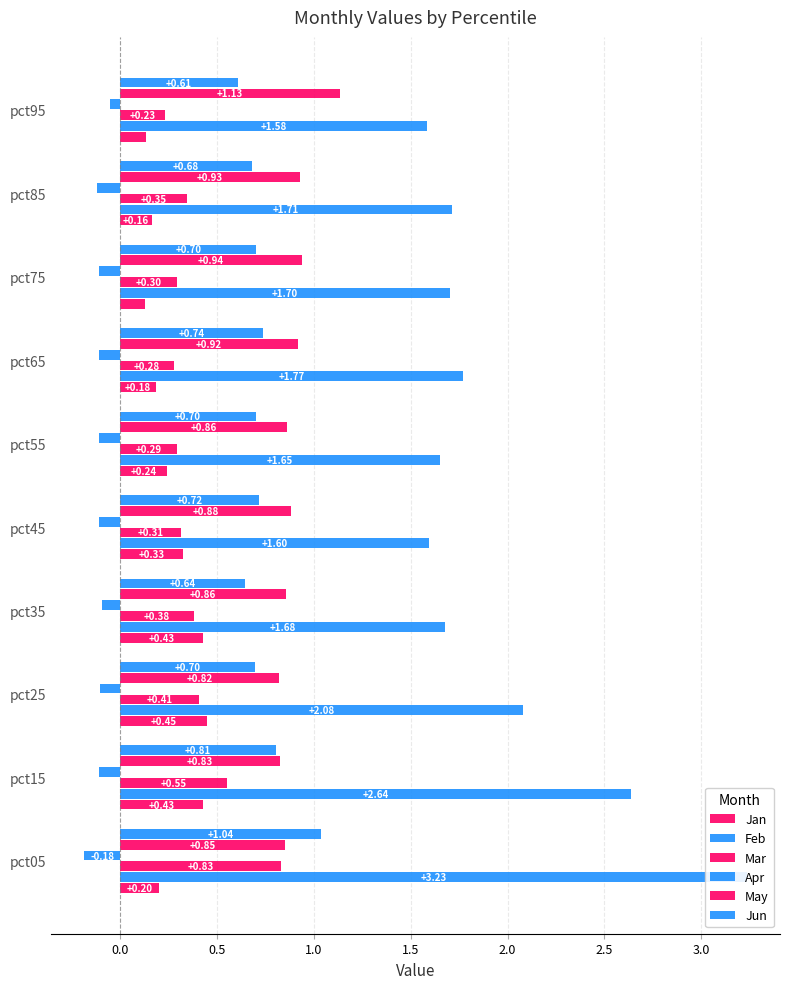

What is the difference between the highest and lowest values at pct45?

1.7